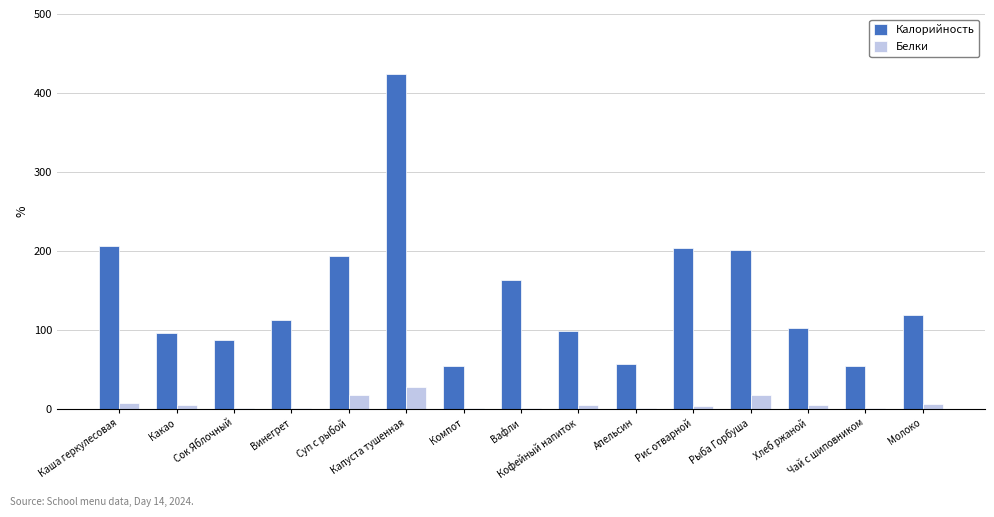

What is the greatest value displayed?

424.1